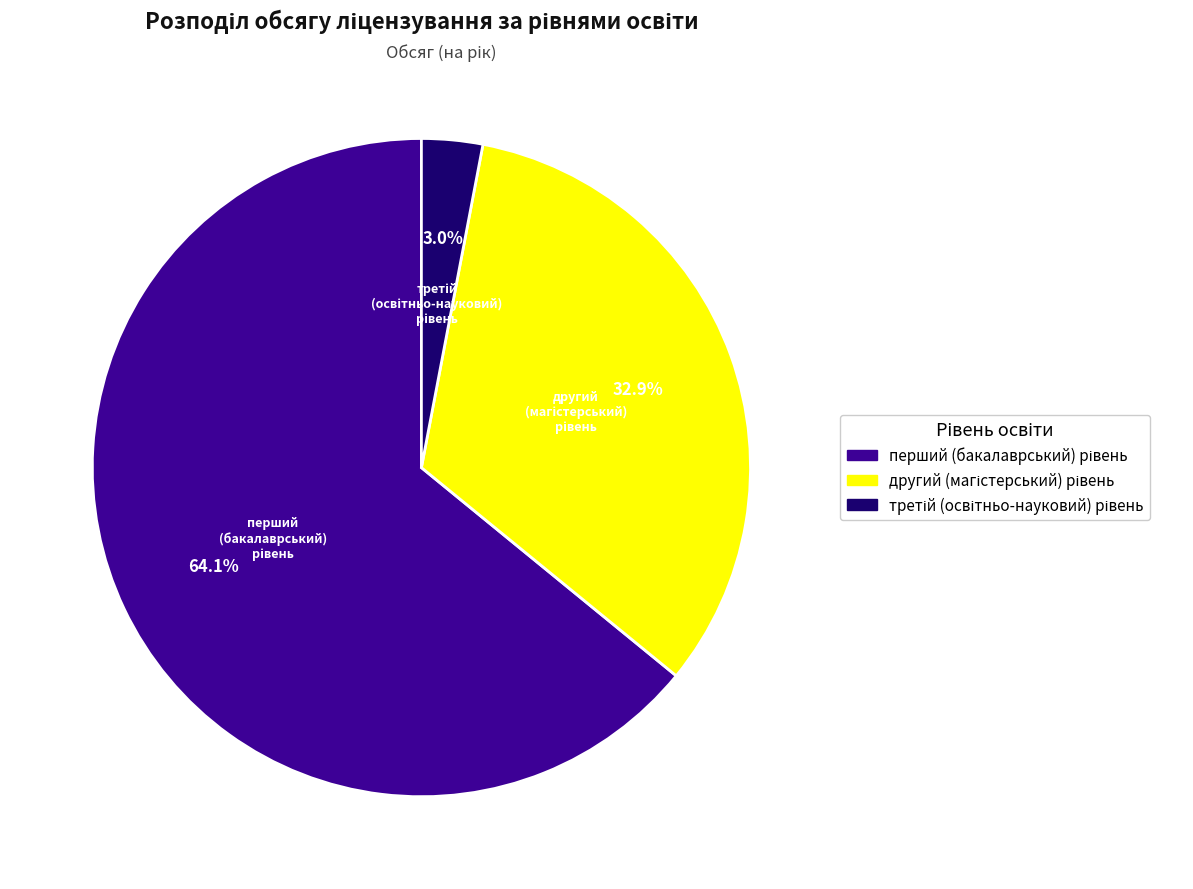

Does any single category account for the majority?

Yes